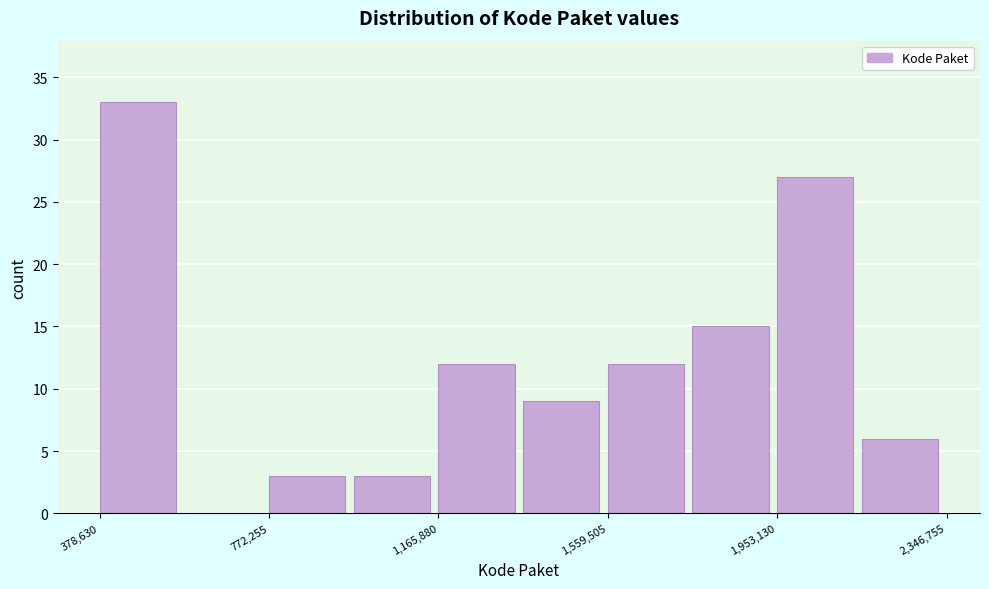

Around what value on the x-axis is the tallest bar? Give the approximate position of its centre, as read against the axis.

450000